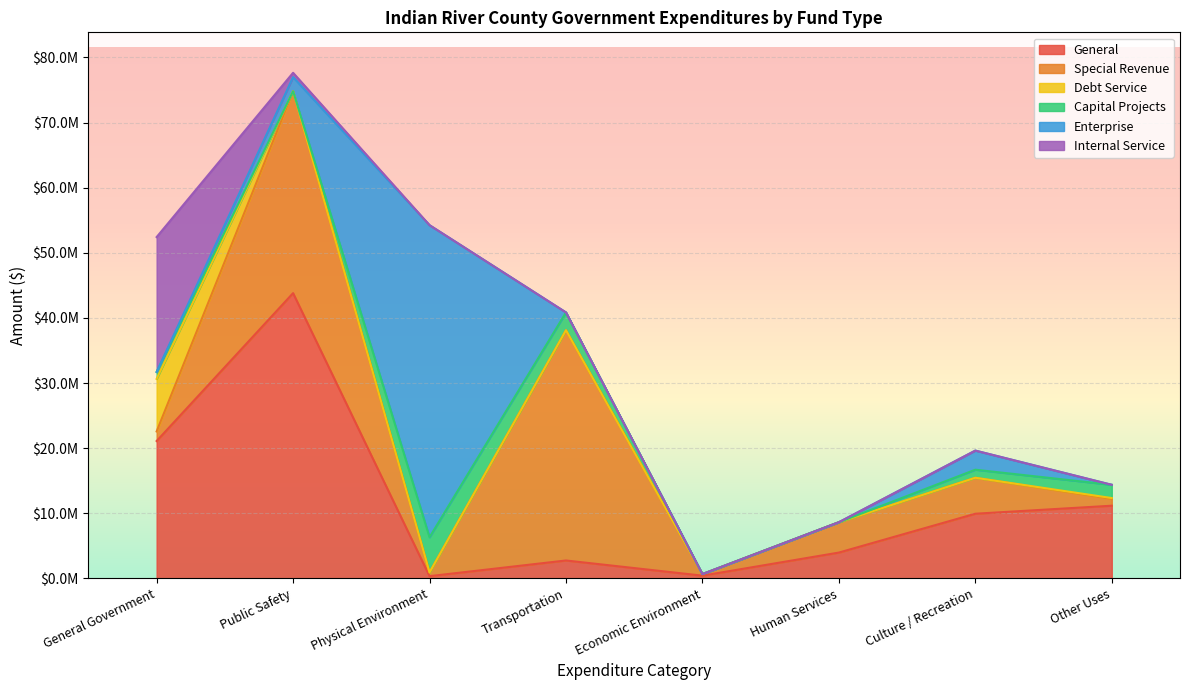

How many categories are shown in the chart?

8